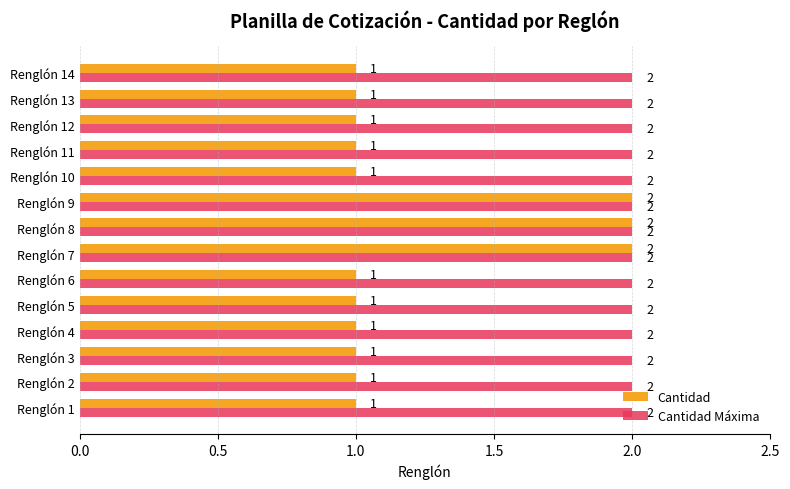

At how many categories does at least one series exceed 1?

14